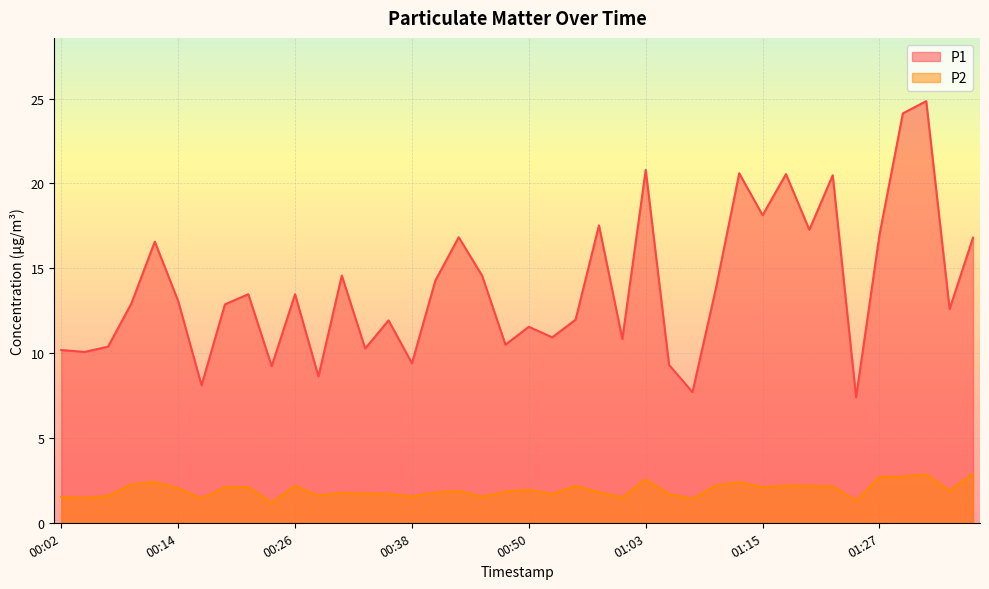

What are all the series names shown in the legend?

P1, P2